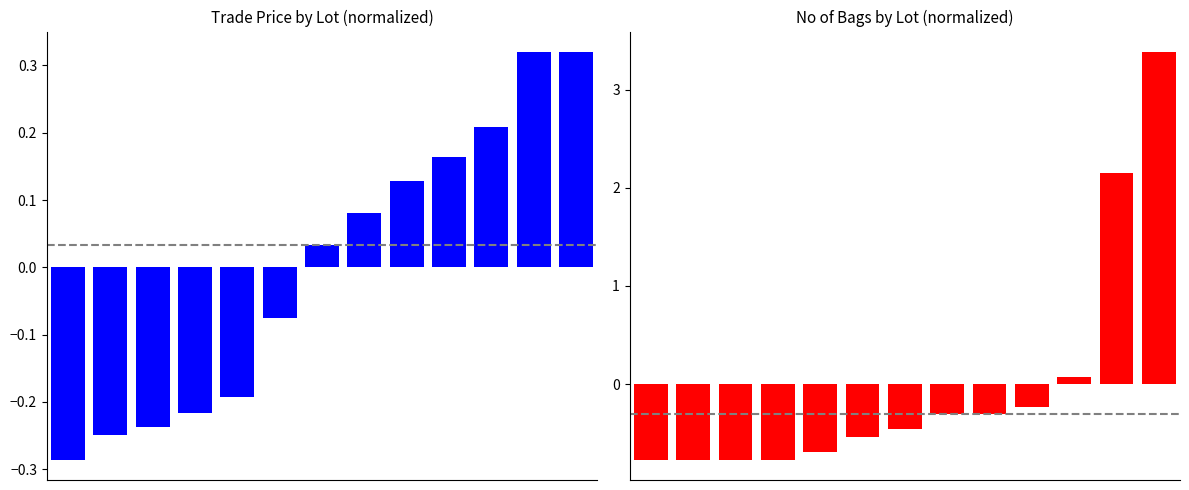

What is the lowest value of the No of Bags series?

-0.8